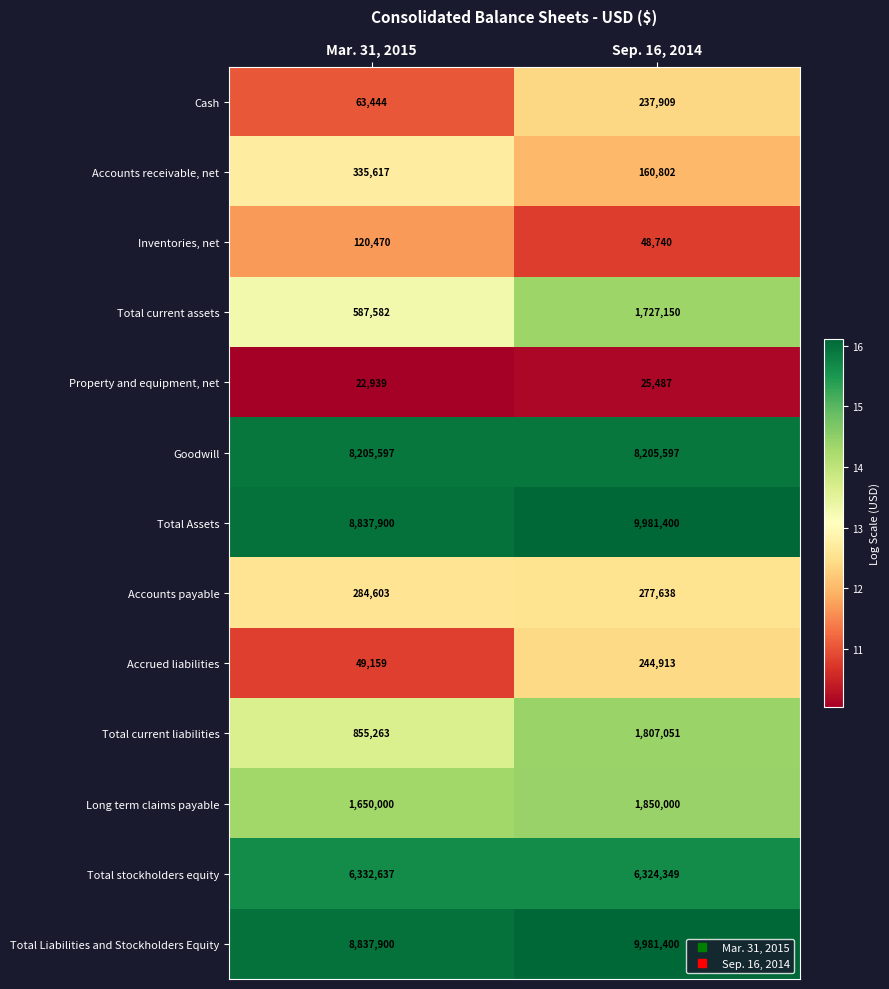

Reading right to left, extract all data points from this chart.

Cash: Sep. 16, 2014=237909	Mar. 31, 2015=63444
Accounts receivable, net: Sep. 16, 2014=160802	Mar. 31, 2015=335617
Inventories, net: Sep. 16, 2014=48740	Mar. 31, 2015=120470
Total current assets: Sep. 16, 2014=1727150	Mar. 31, 2015=587582
Property and equipment, net: Sep. 16, 2014=25487	Mar. 31, 2015=22939
Goodwill: Sep. 16, 2014=8205597	Mar. 31, 2015=8205597
Total Assets: Sep. 16, 2014=9981400	Mar. 31, 2015=8837900
Accounts payable: Sep. 16, 2014=277638	Mar. 31, 2015=284603
Accrued liabilities: Sep. 16, 2014=244913	Mar. 31, 2015=49159
Total current liabilities: Sep. 16, 2014=1807051	Mar. 31, 2015=855263
Long term claims payable: Sep. 16, 2014=1850000	Mar. 31, 2015=1650000
Total stockholders equity: Sep. 16, 2014=6324349	Mar. 31, 2015=6332637
Total Liabilities and Stockholders Equity: Sep. 16, 2014=9981400	Mar. 31, 2015=8837900